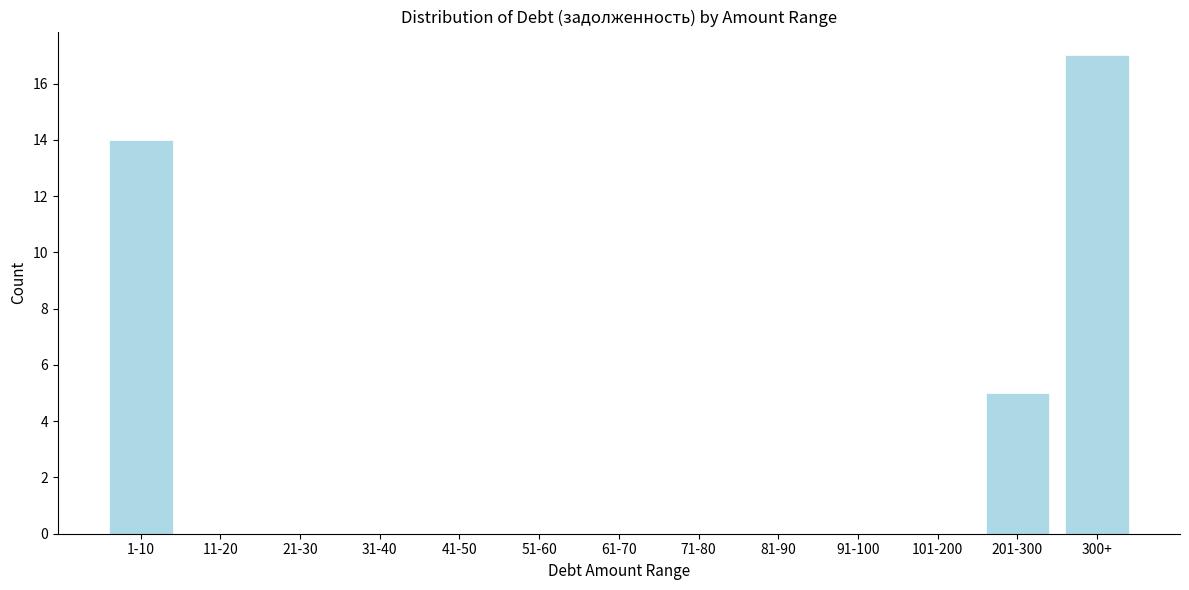

Reading left to right, transcribe all the data shown in this chart.

1-10=14	11-20=0	21-30=0	31-40=0	41-50=0	51-60=0	61-70=0	71-80=0	81-90=0	91-100=0	101-200=0	201-300=5	300+=17